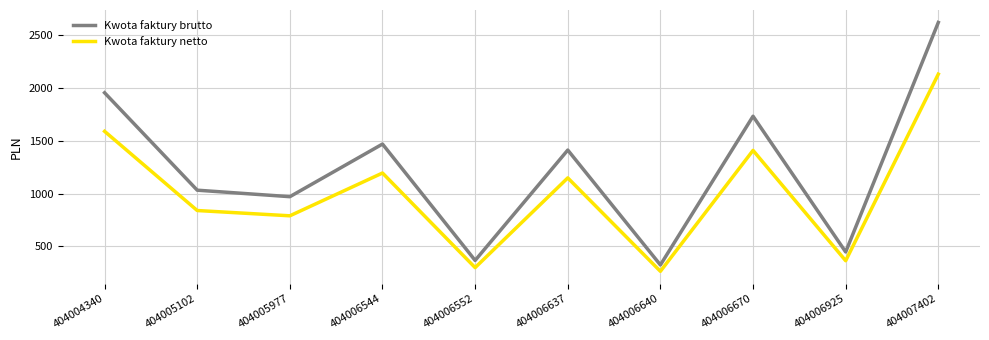

How many lines are shown in the chart?

2